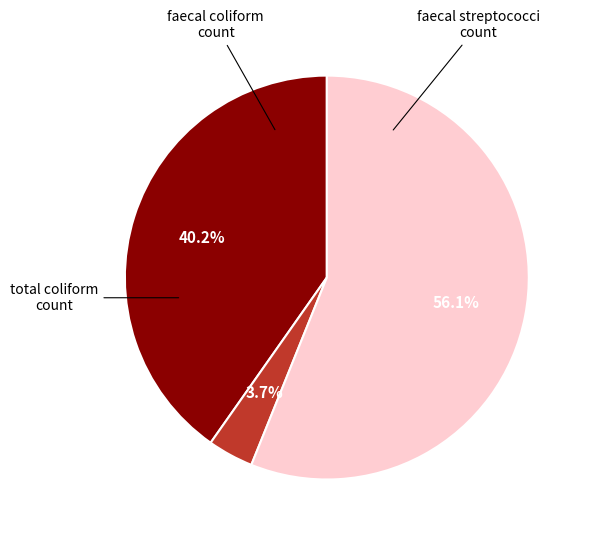

Does any single category account for the majority?

Yes